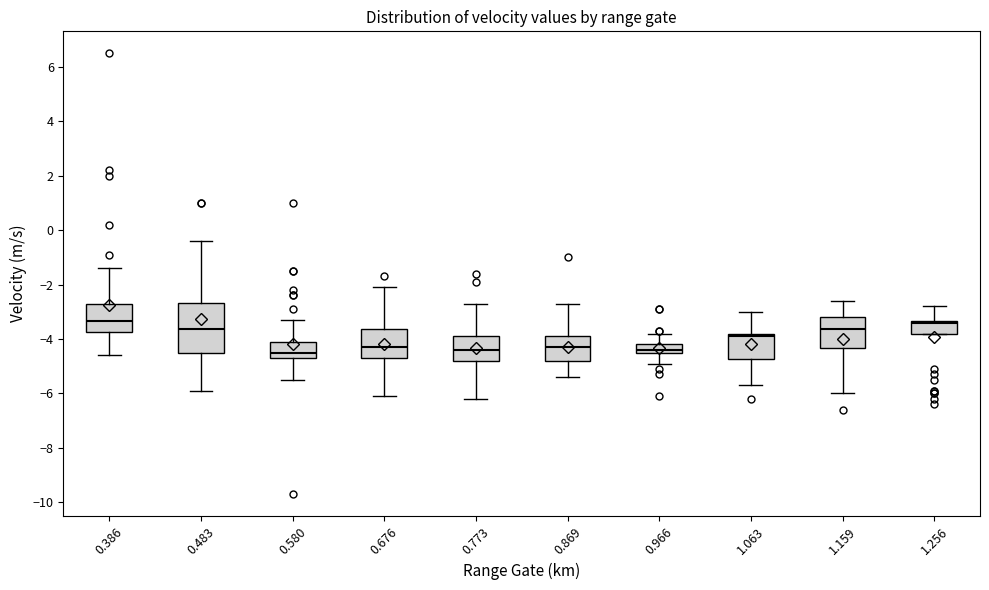

Where is the upper edge of the box at x = 0.966 on the y-axis? The values are not printed on the chart, so give them approximately, as read against the axis.

-4.2